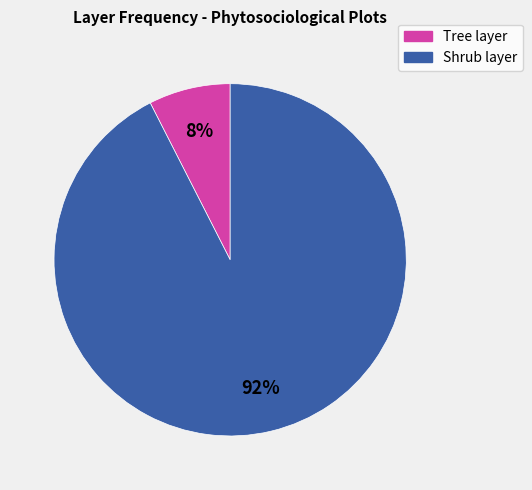

Is the sum of Tree layer and Shrub layer greater than half?

Yes